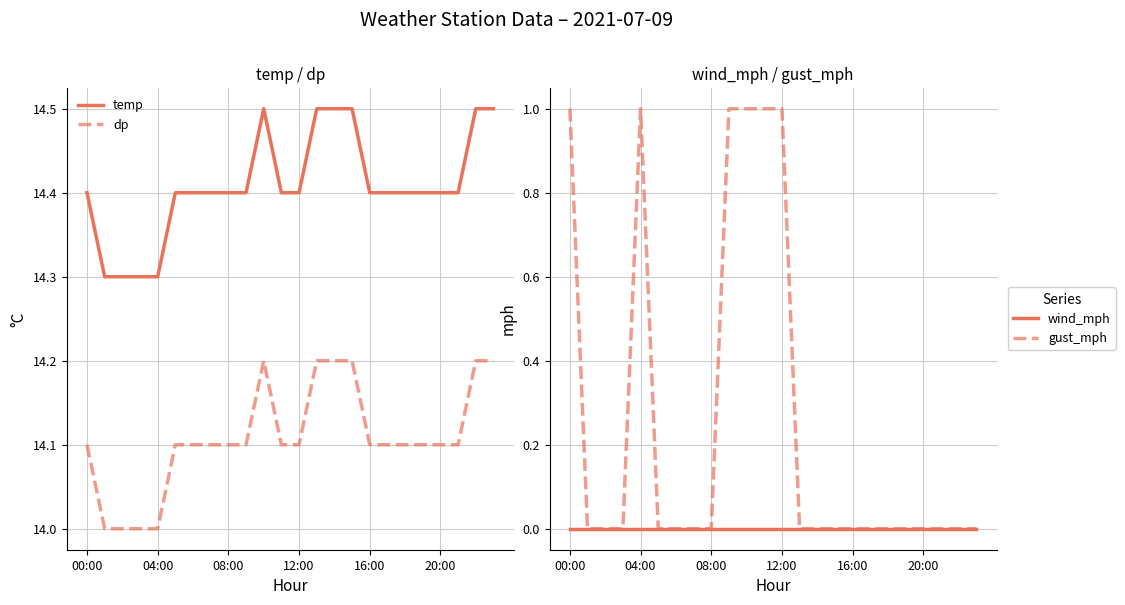

What is the highest value of the dp series?

14.2